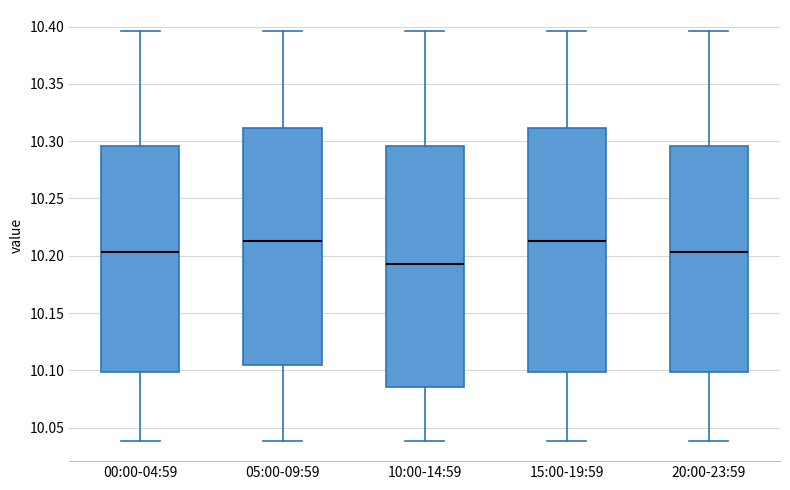

Where is the upper edge of the box for 15:00-19:59 on the y-axis? The values are not printed on the chart, so give them approximately, as read against the axis.

10.310